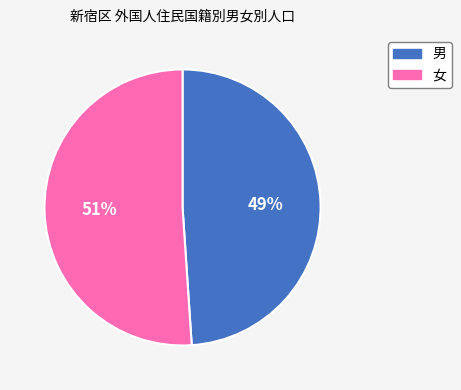

To the nearest percent, what is the difference between the largest and smallest slice percentages?

2%